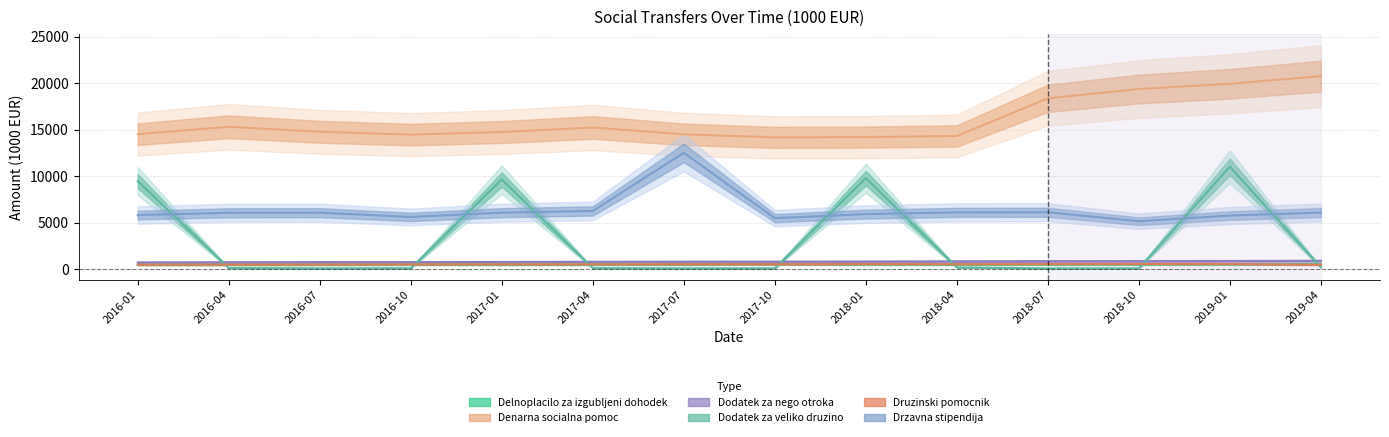

How many values in the Dodatek za veliko druzino series are below 126?

7